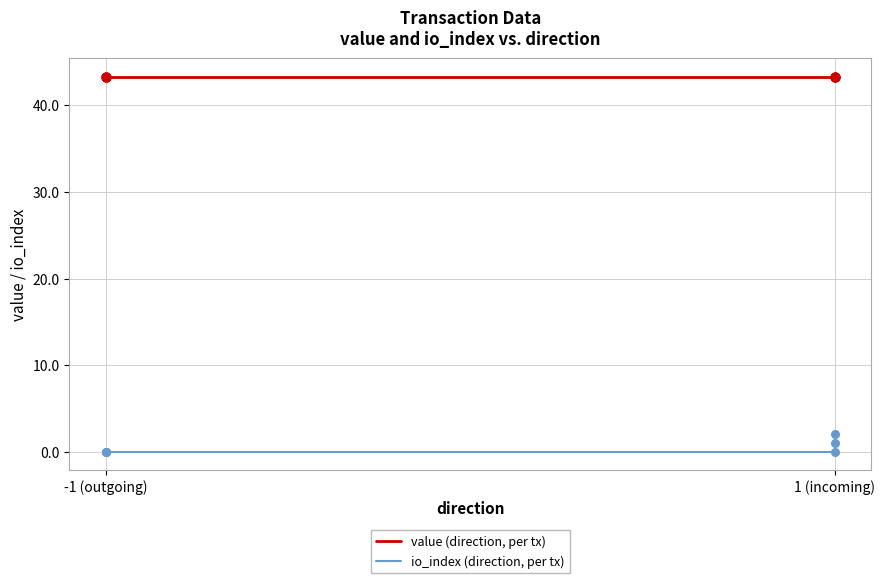

Is the value of io_index (direction, per tx) at 4 greater than the value of value (direction, per tx) at 5?

No